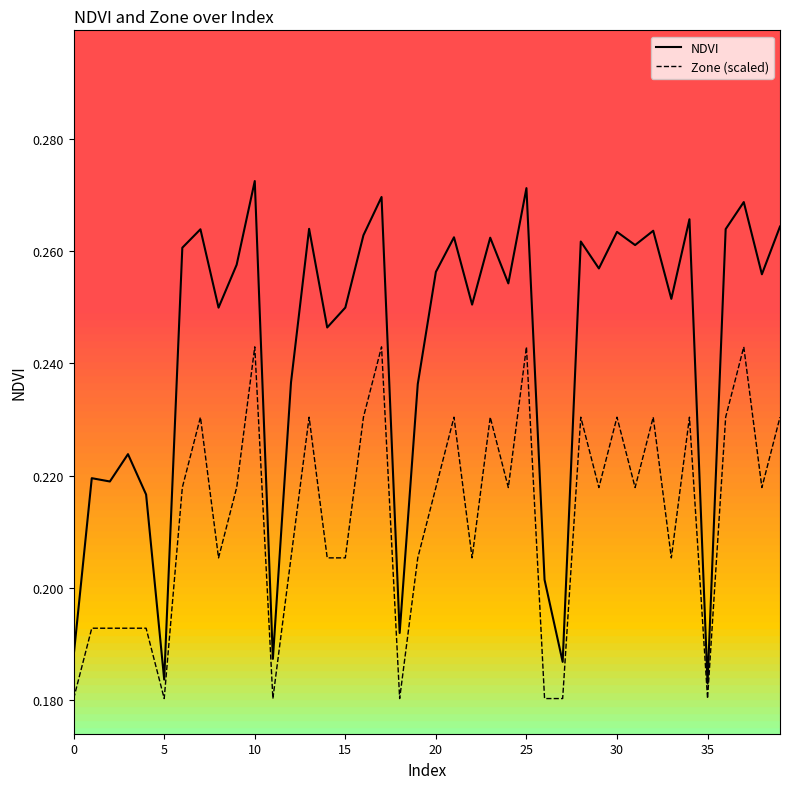

Count the number of data series in this chart.

2